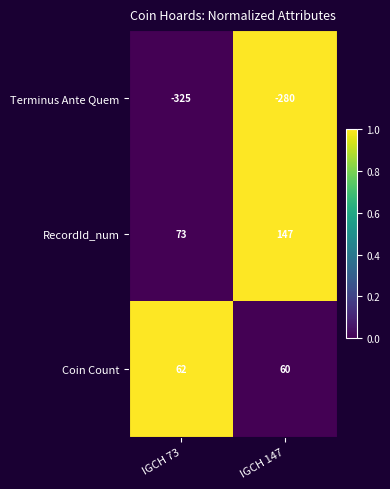

Which series has the largest total across all categories?

RecordId_num